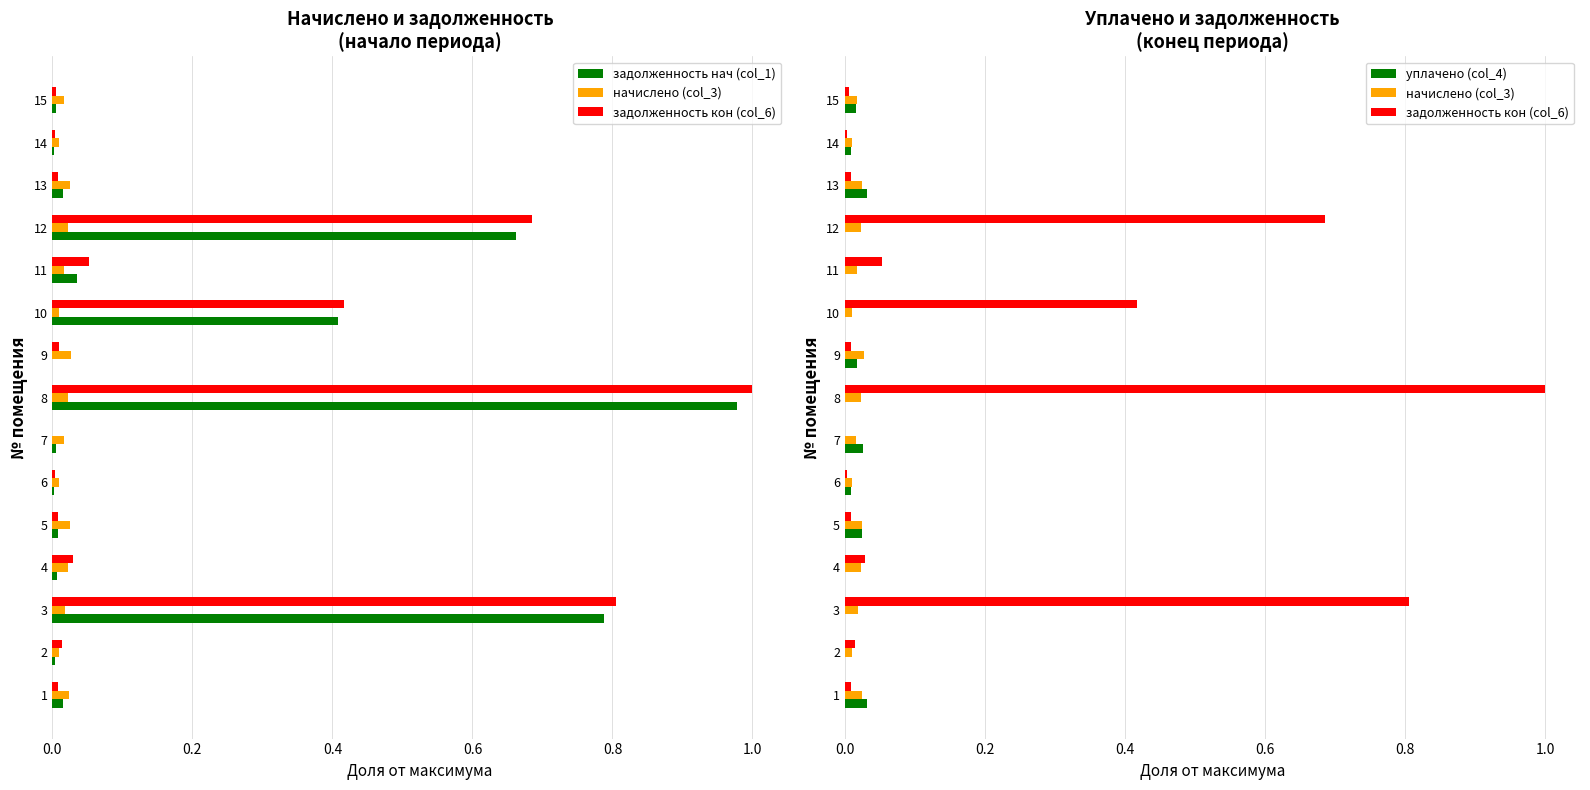

The value of уплачено (col_4) at 7 is 0.0. True or false?

False